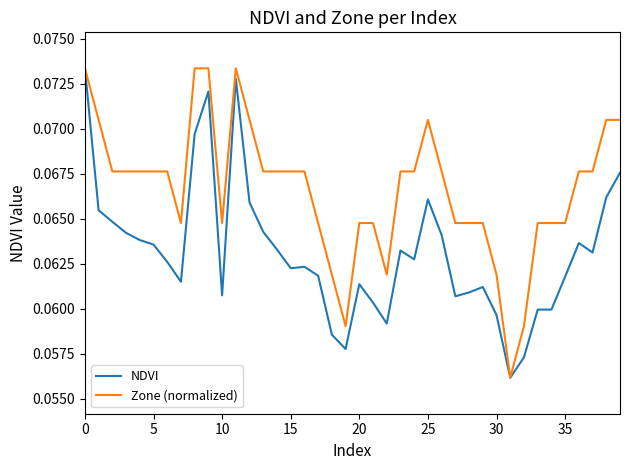

Rank the series by their average value, from lowest to highest.

NDVI, Zone (normalized)